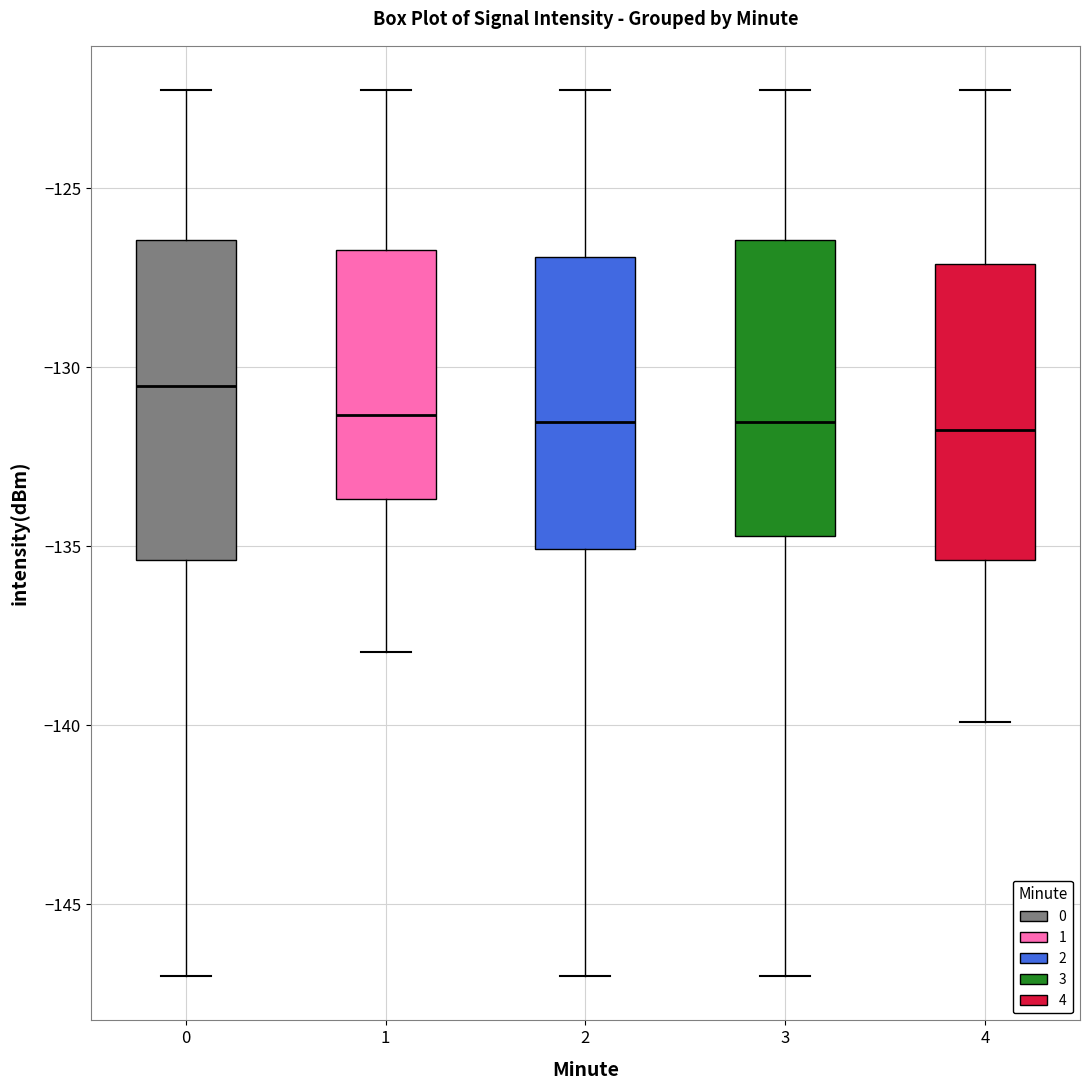

Reading left to right, read every box against the y-axis: the position of its median line, the range the box covers, and the ends of its whiskers. The values are not printed on the chart, so give them approximately, as read against the axis.

0: median -130.5, box -135.5 to -126.5, whiskers -147.0 to -122.5
1: median -131.5, box -133.5 to -126.5, whiskers -138.0 to -122.5
2: median -131.5, box -135.0 to -127.0, whiskers -147.0 to -122.5
3: median -131.5, box -134.5 to -126.5, whiskers -147.0 to -122.5
4: median -132.0, box -135.5 to -127.0, whiskers -140.0 to -122.5